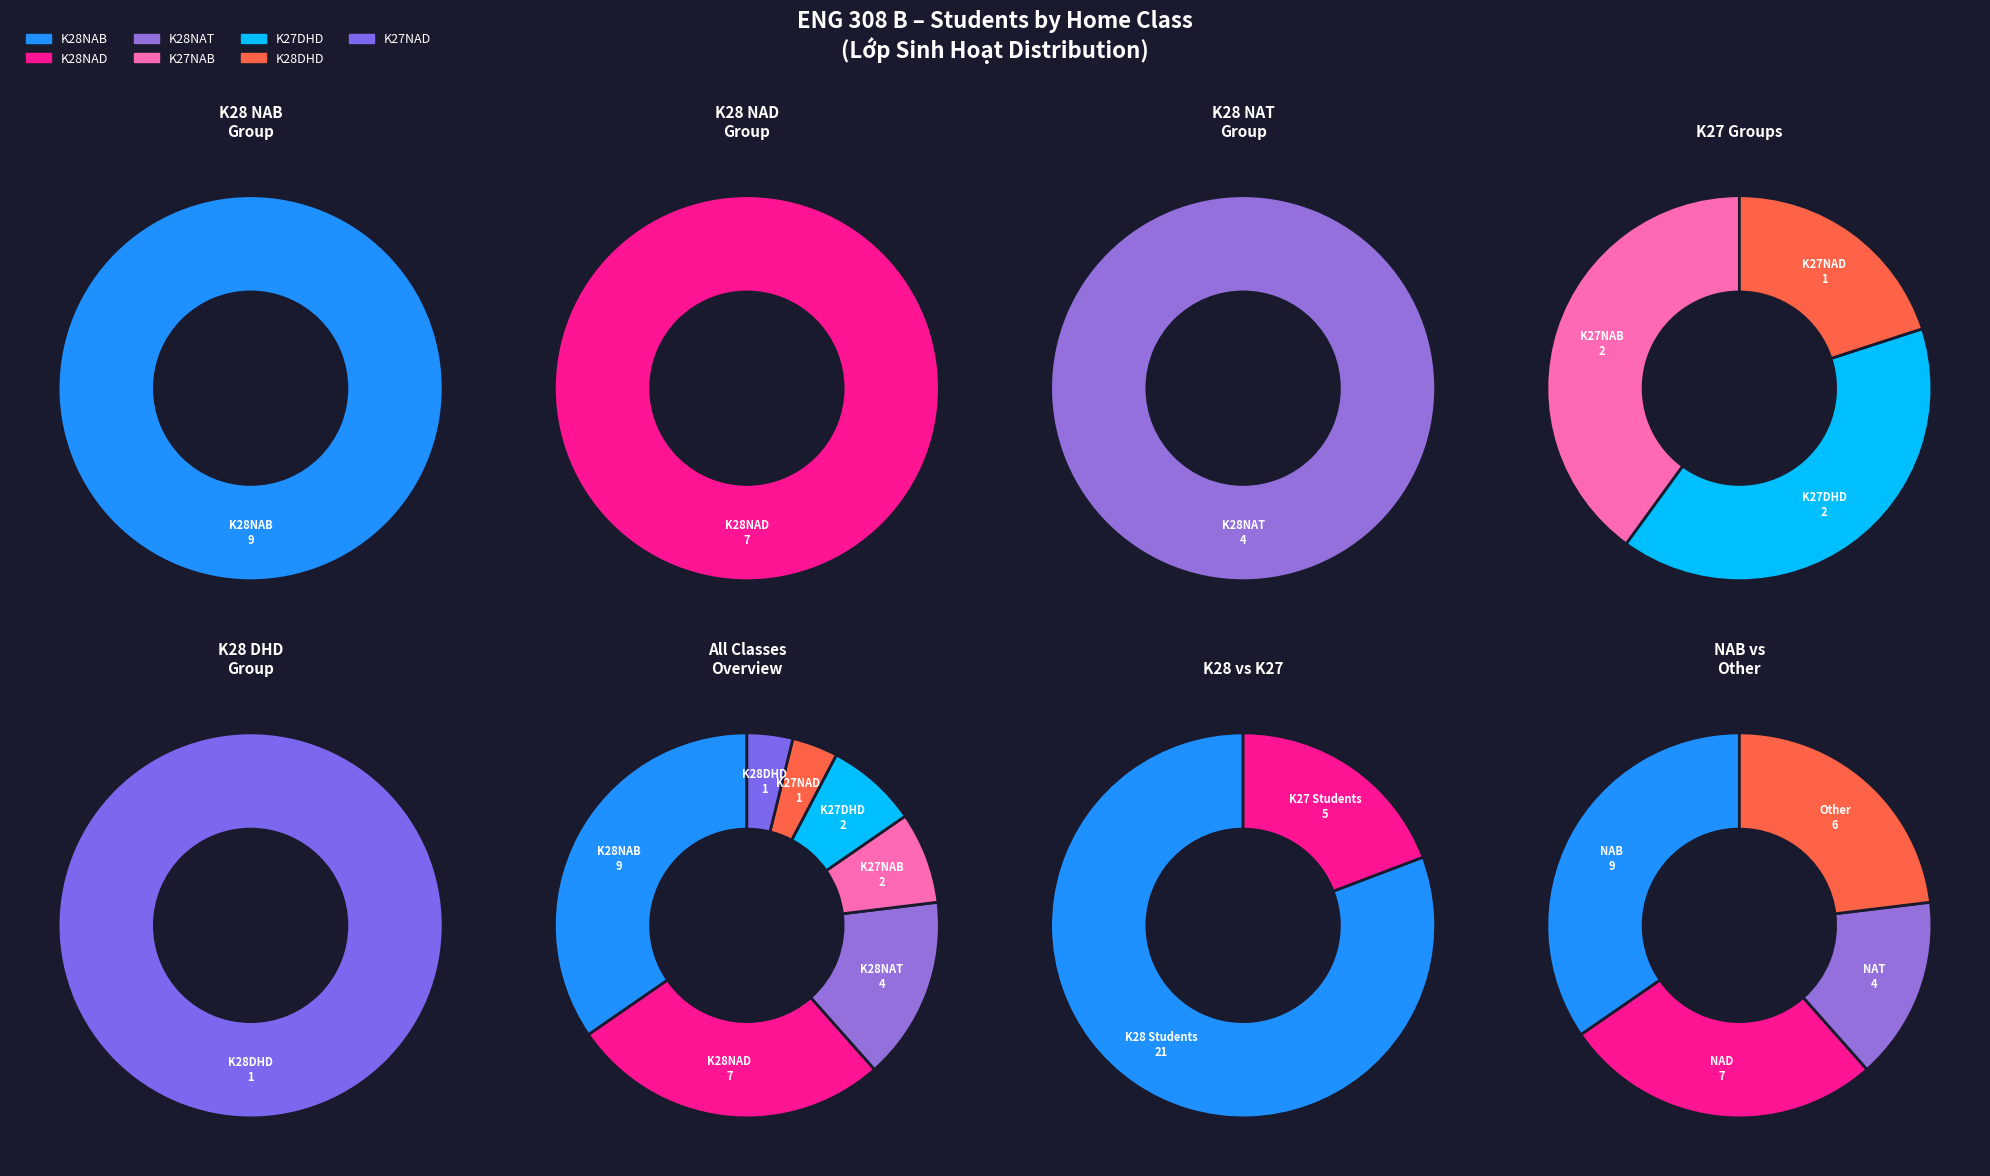

Is it true that K28NAD is 22% of the pie?

False